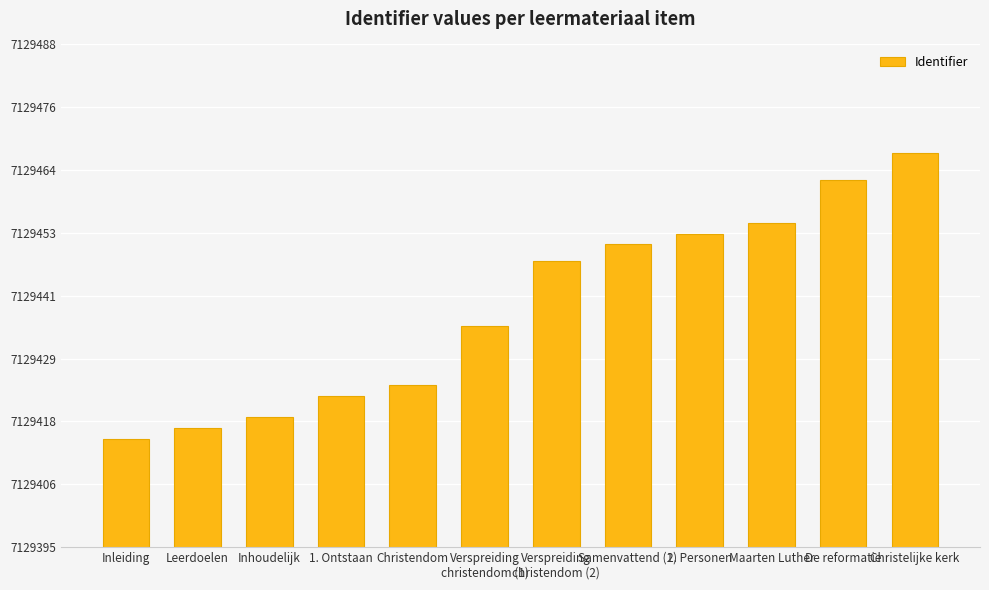

What is the value of the 12th bar from the left?

7129468